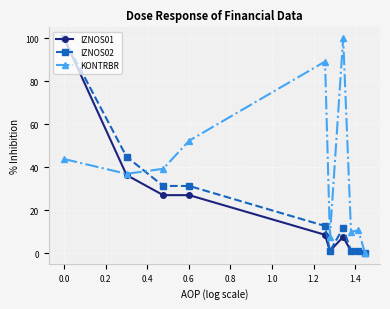

What is the highest value of the KONTRBR series?

100.0